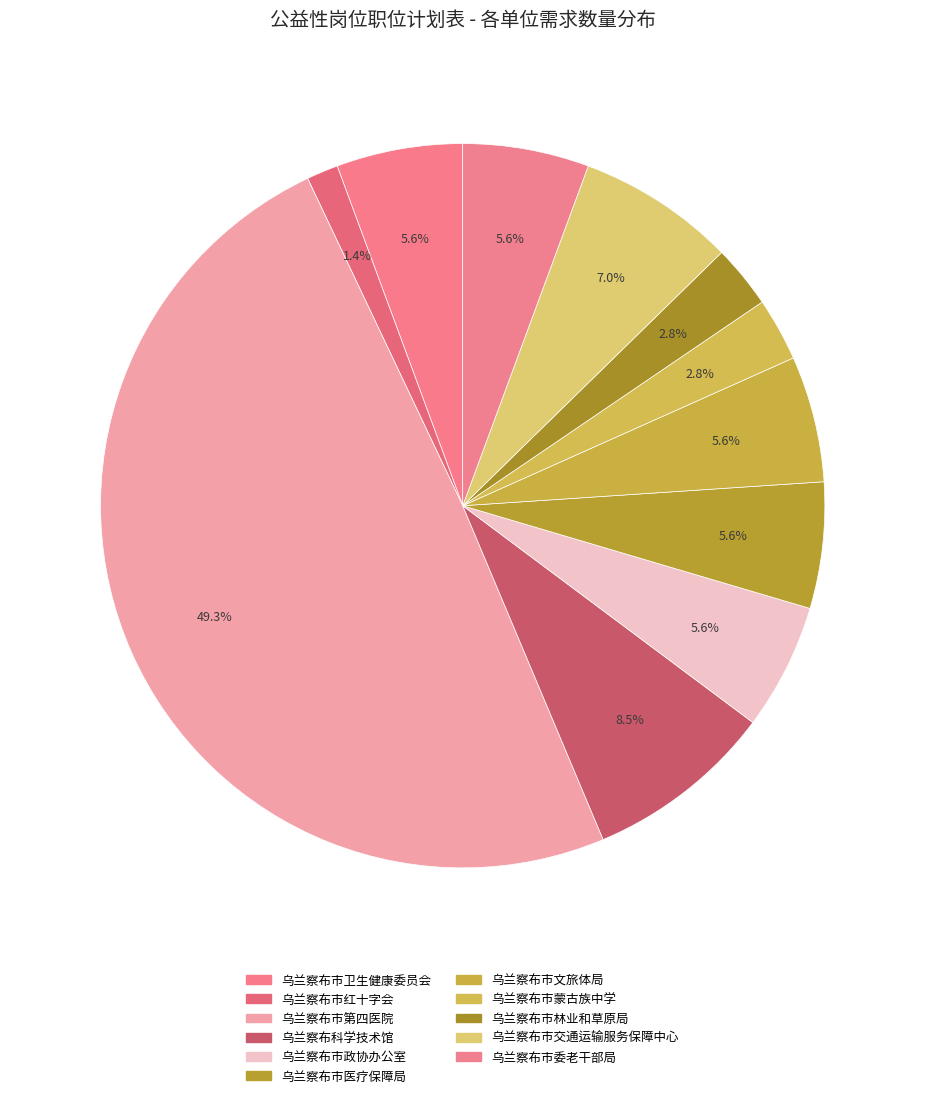

How many slices are in this pie chart?

11